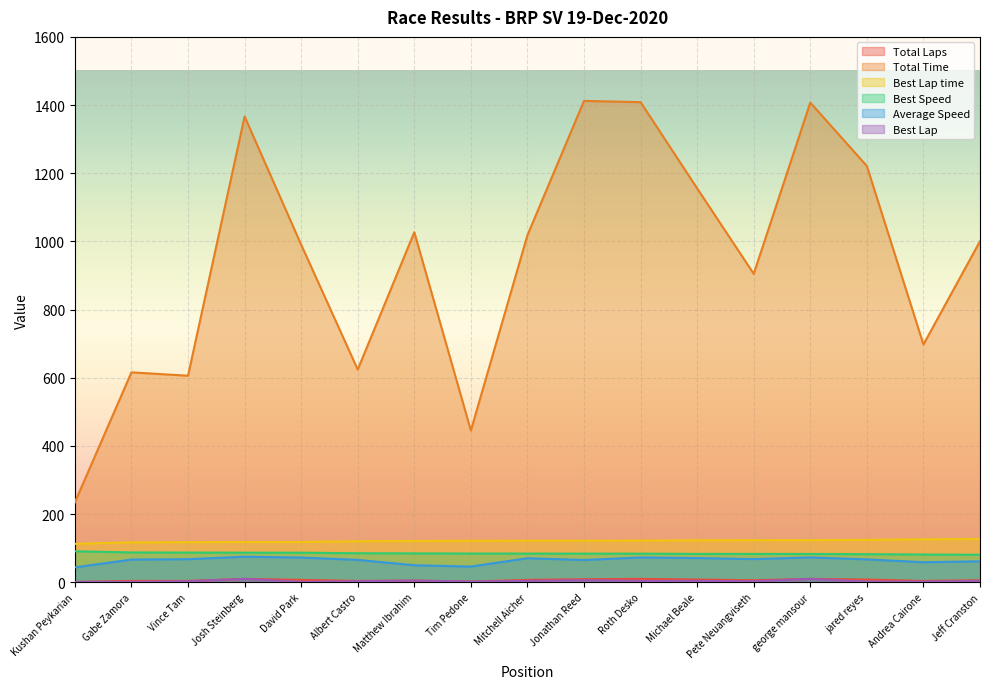

What is the sum of all Best Speed values?

1439.9